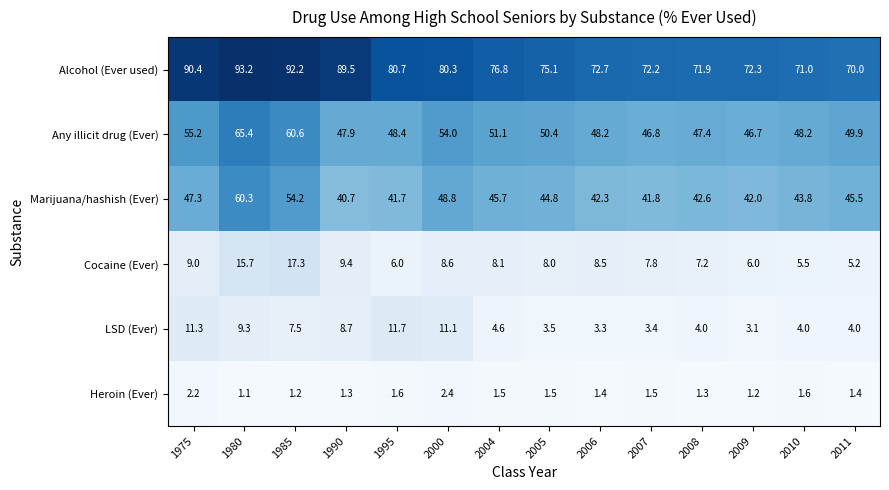

Which series changed the most between 1985 and 1995?

Marijuana/hashish (Ever)